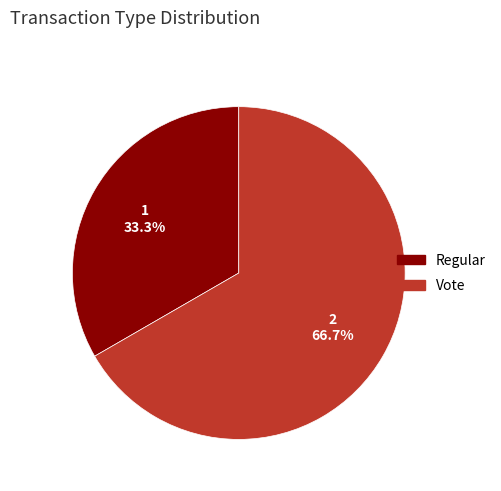

To the nearest percent, what percentage of the pie is Vote?

67%